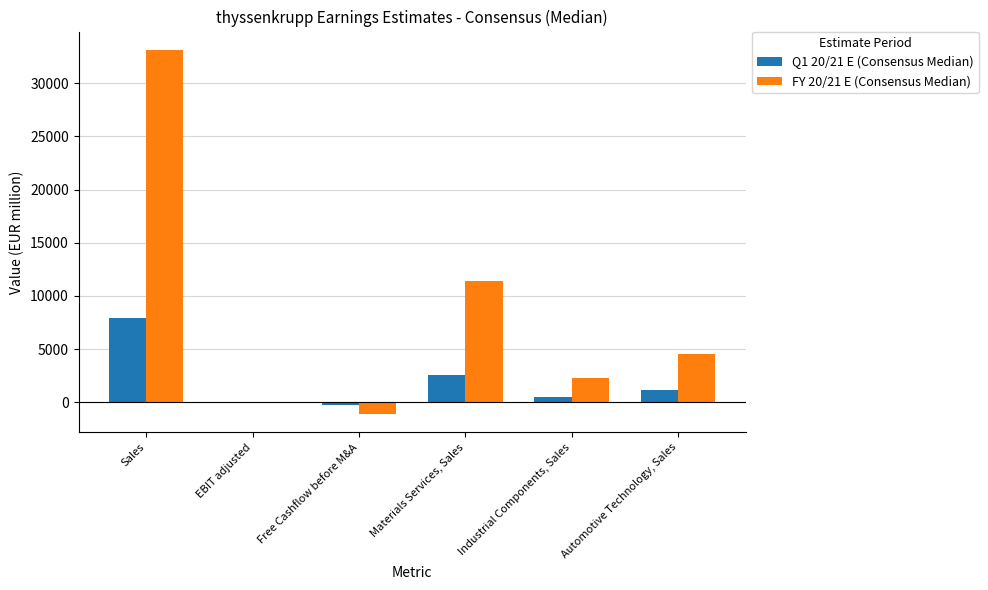

Which label corresponds to the largest value in the chart?

Sales